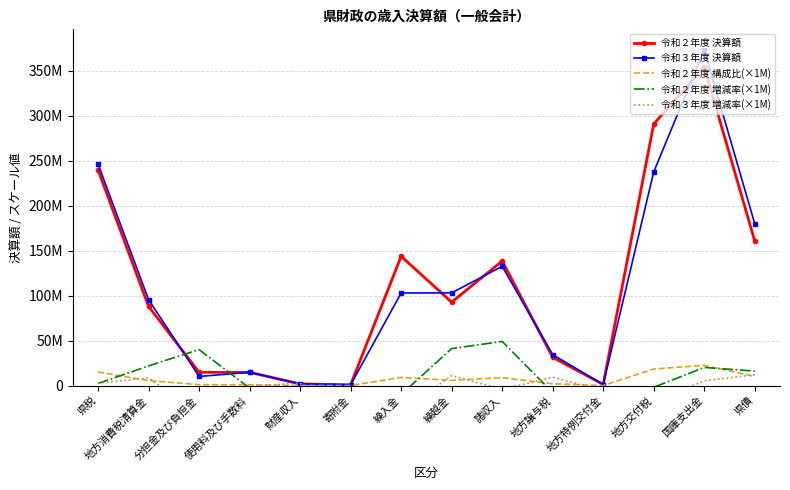

How many values in 令和２年度 増減率(×1M) are below zero?

7